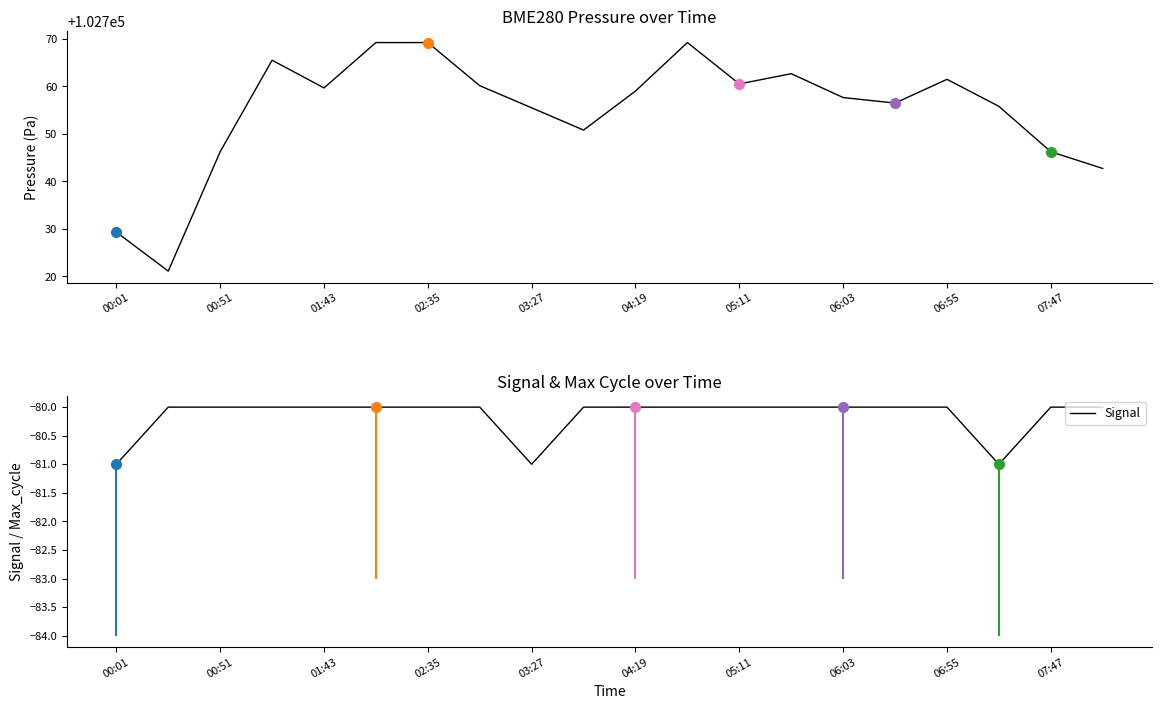

Does the chart have visible grid lines?

No